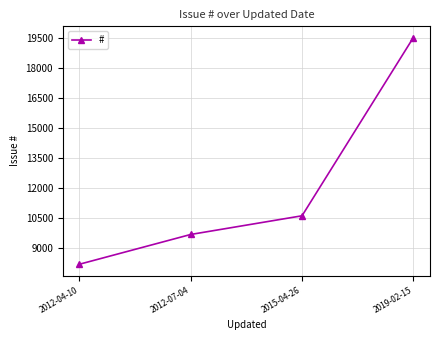

Reading left to right, what are all the values shown in this chart?

2012-04-10=8213	2012-07-04=9697	2015-04-26=10628	2019-02-15=19508